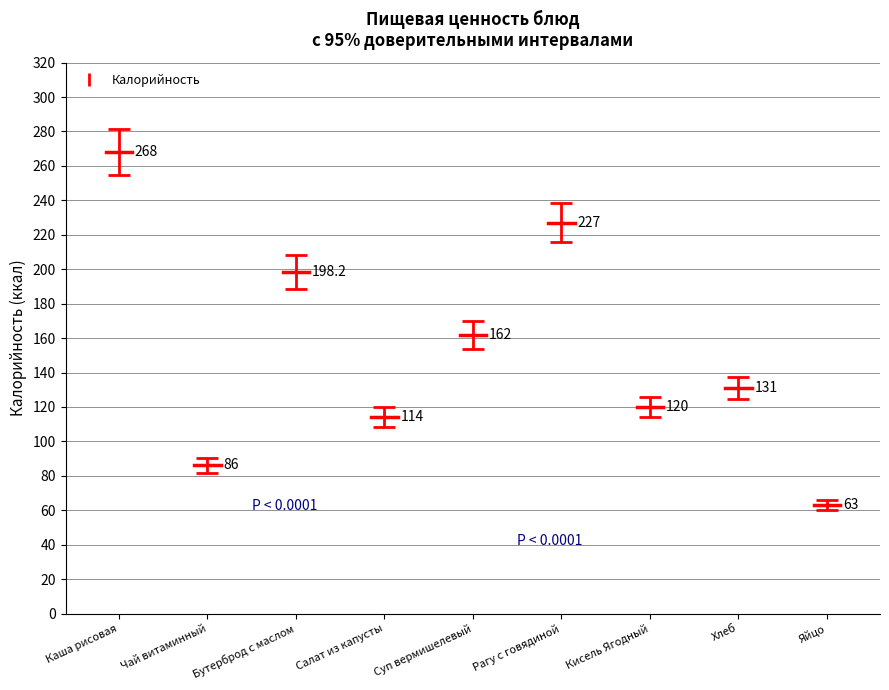

Which category has the lowest value across all series?

Яйцо